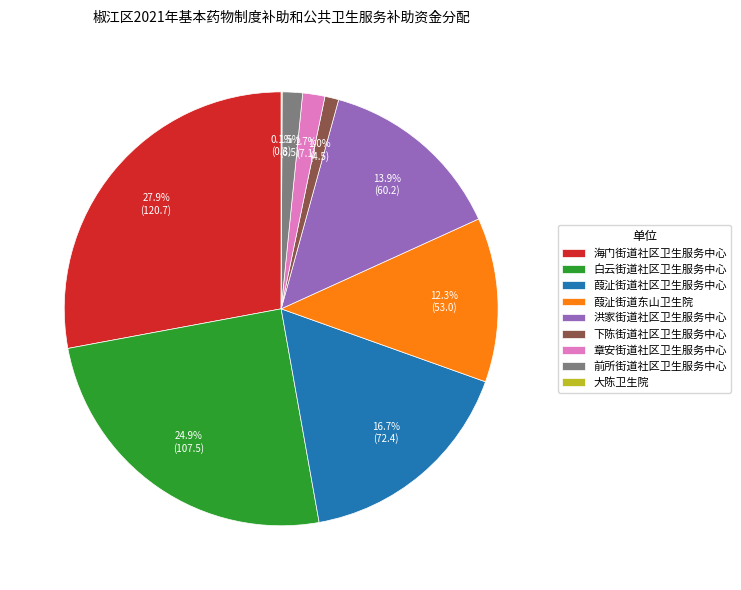

Approximately how many times larger is the value at 白云街道社区卫生服务中心 compared to 洪家街道社区卫生服务中心?

1.8